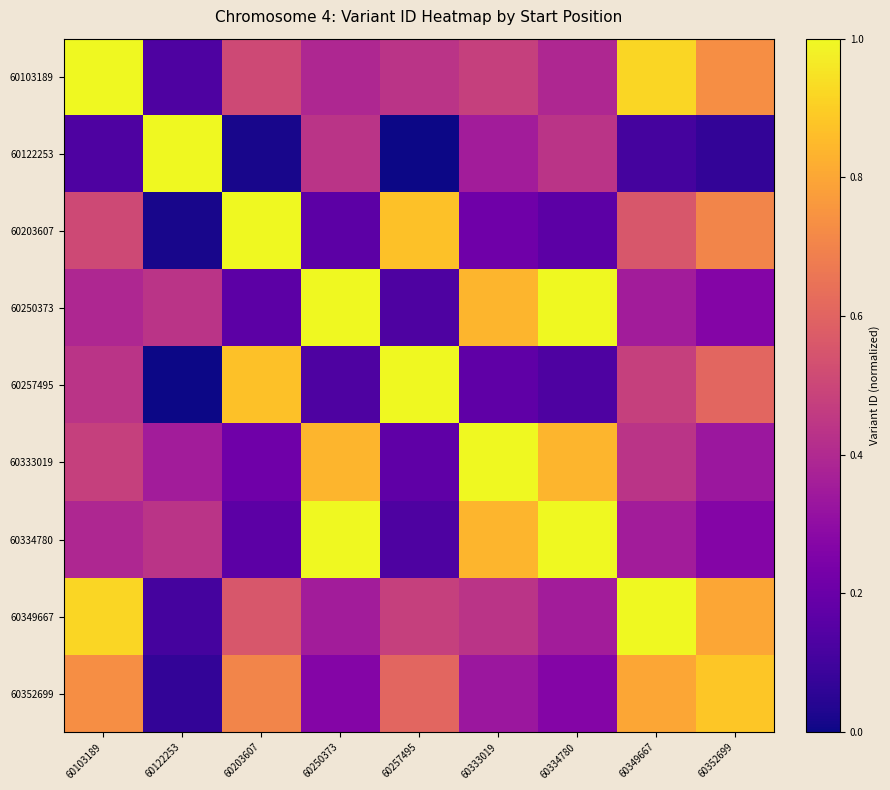

At how many categories does at least one series exceed 0?

9